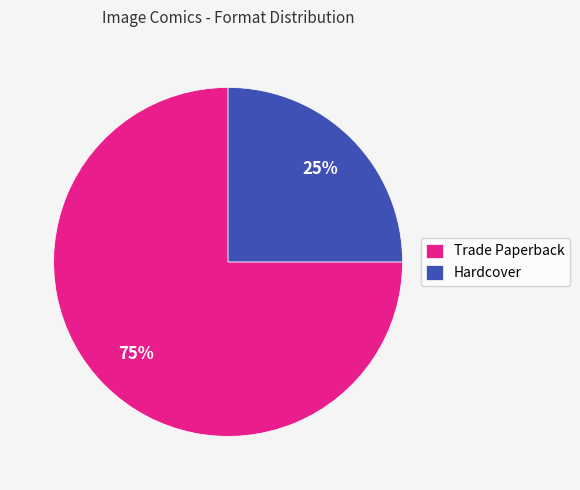

To the nearest percent, what is the difference between the largest and smallest slice percentages?

50%